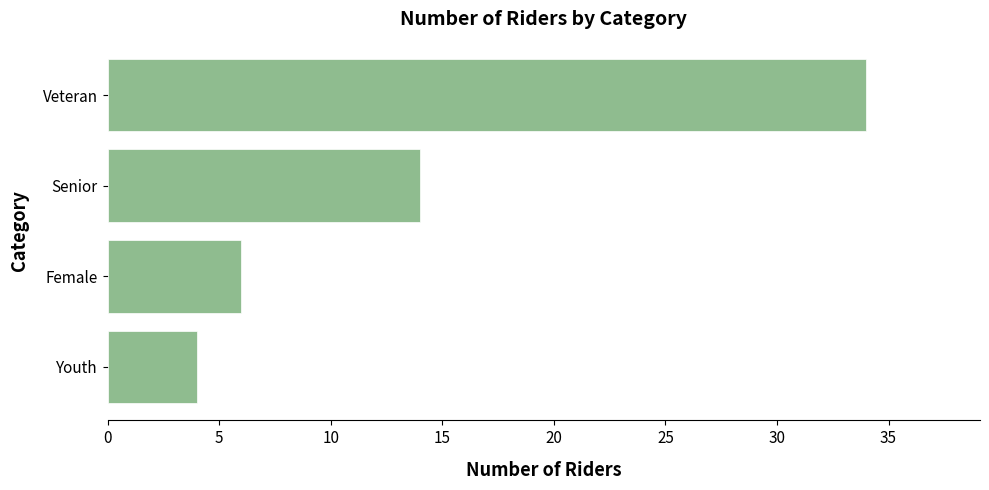

What is the difference between the maximum and minimum values?

30